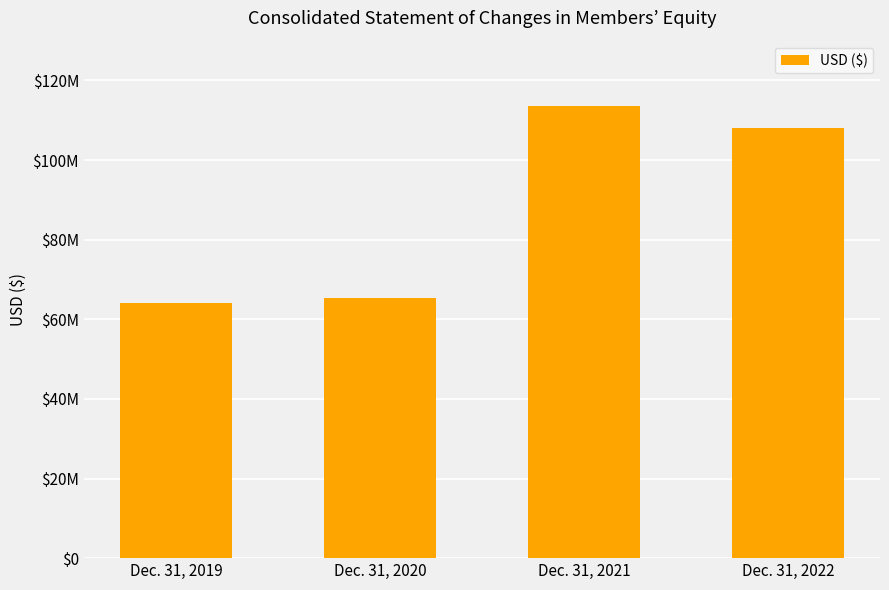

Which has a higher value, Dec. 31, 2019 or Dec. 31, 2020?

Dec. 31, 2020